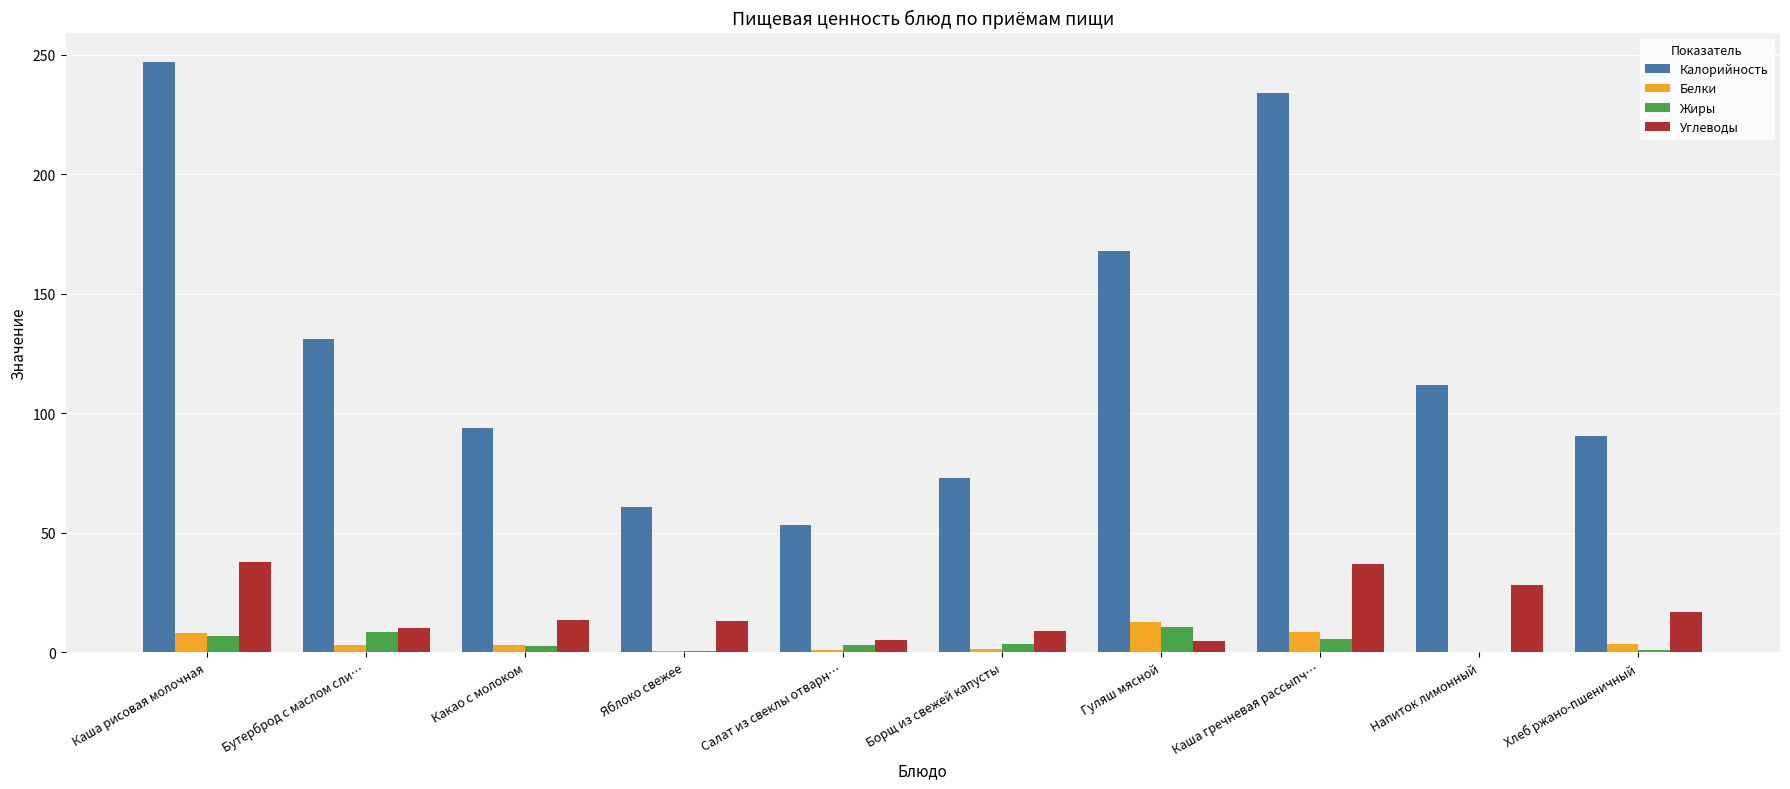

Which series has the largest total across all categories?

Калорийность